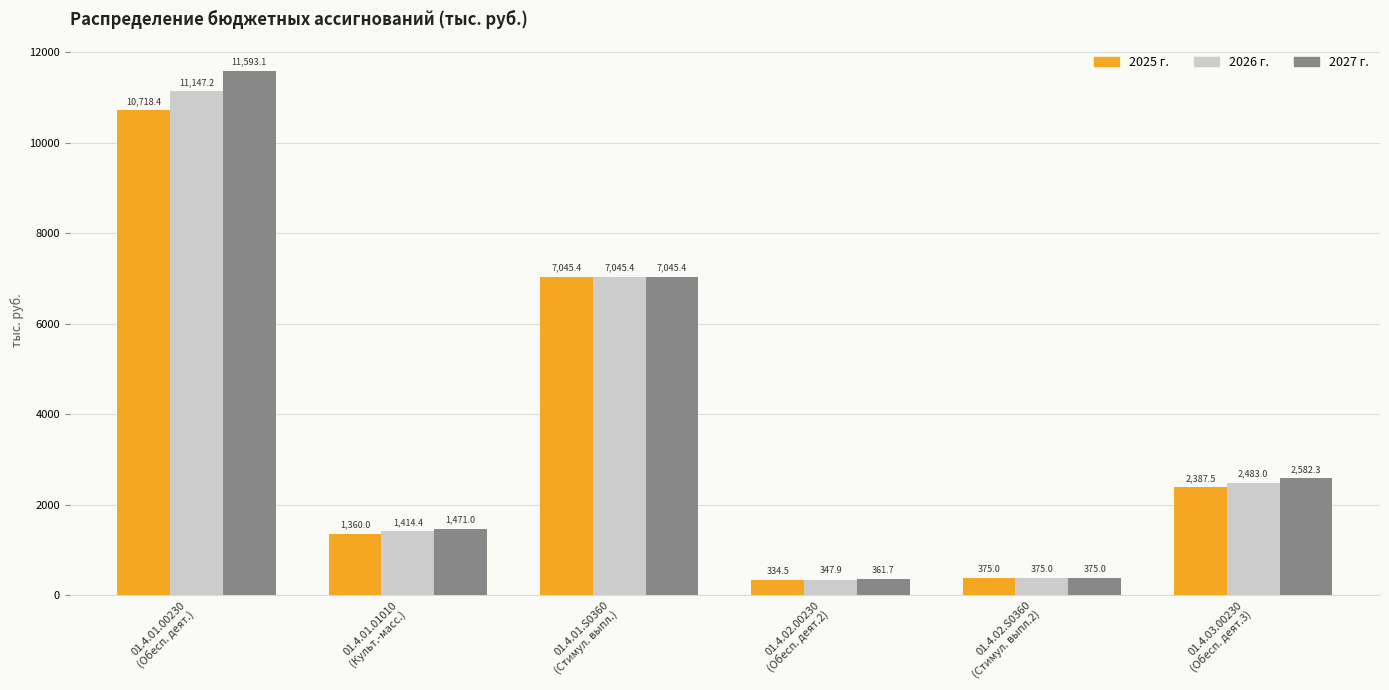

What is the greatest value displayed?

11593.1